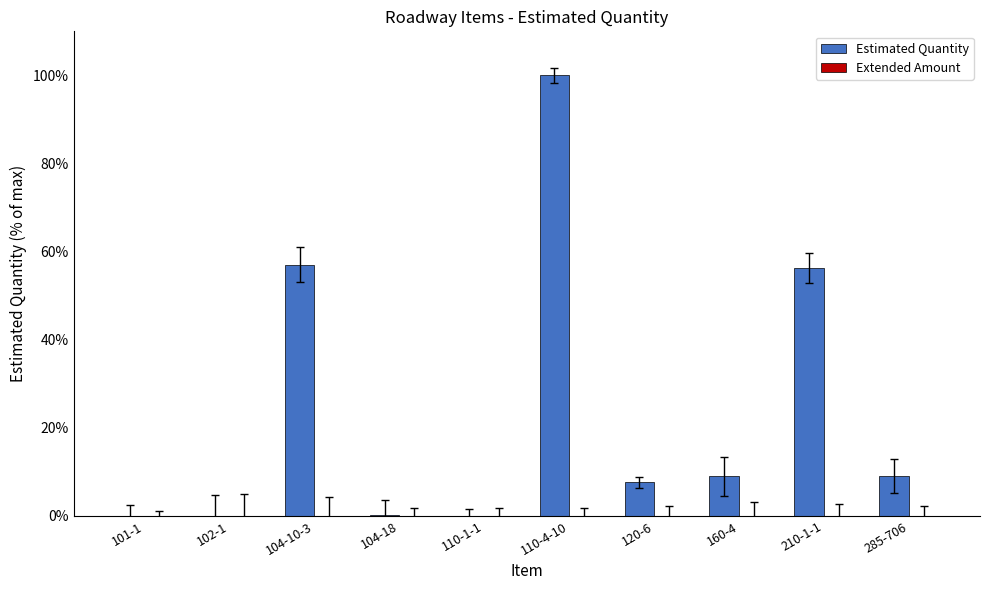

What is the greatest value displayed?

100.0